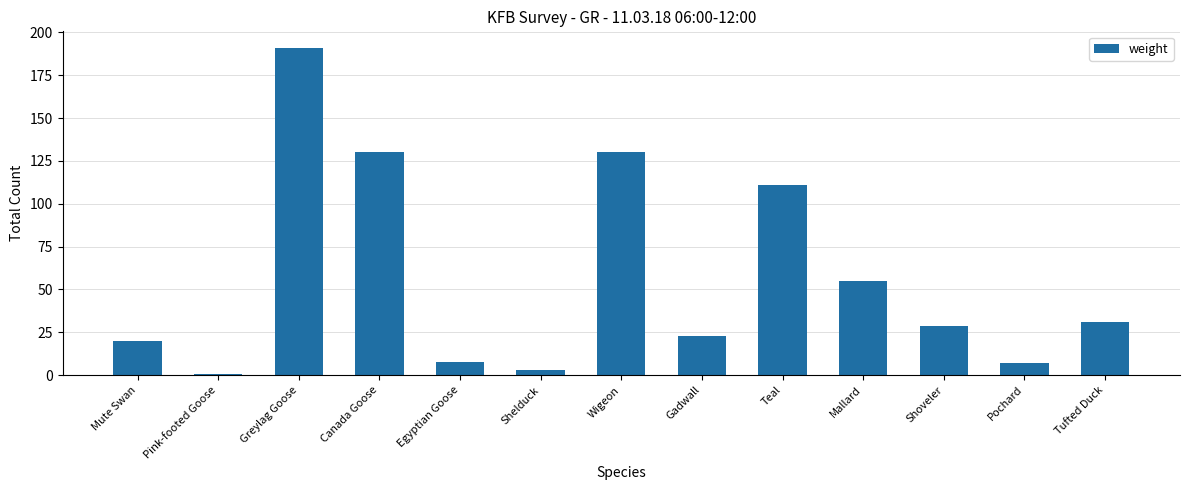

The value at Pochard is 7. True or false?

True